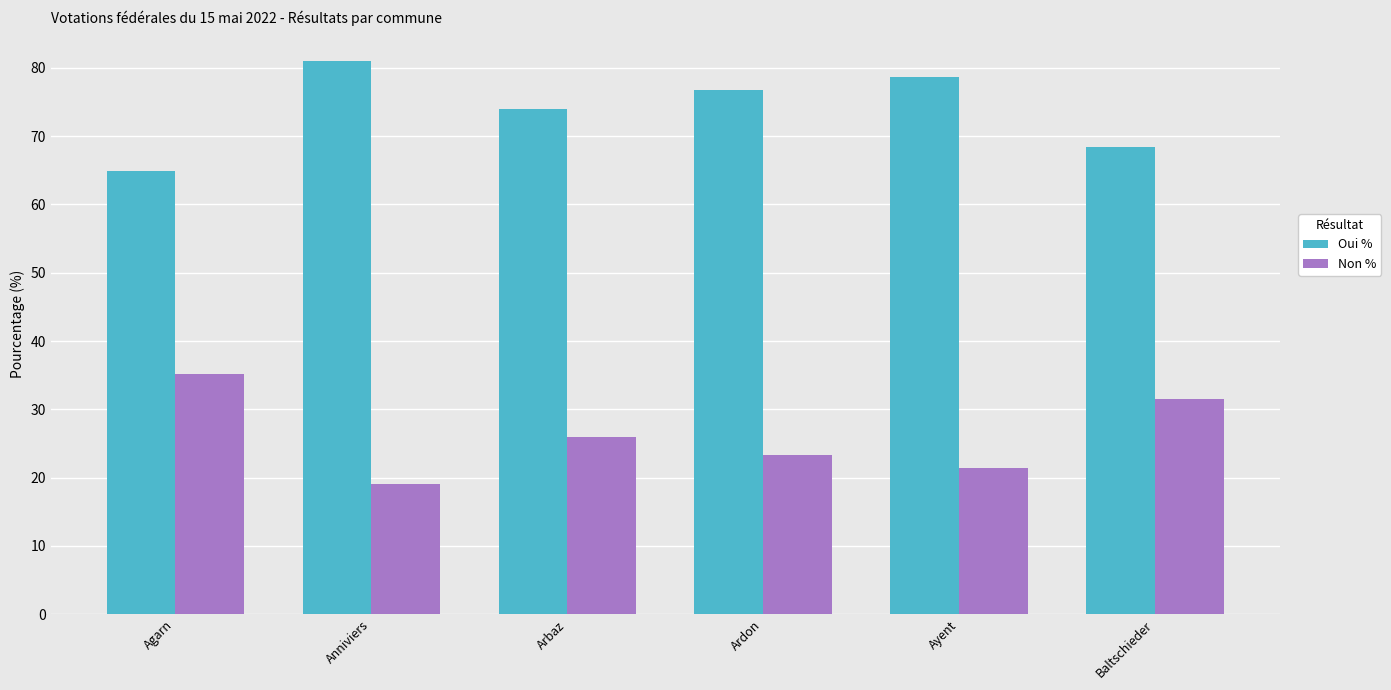

Are the bars horizontal?

No